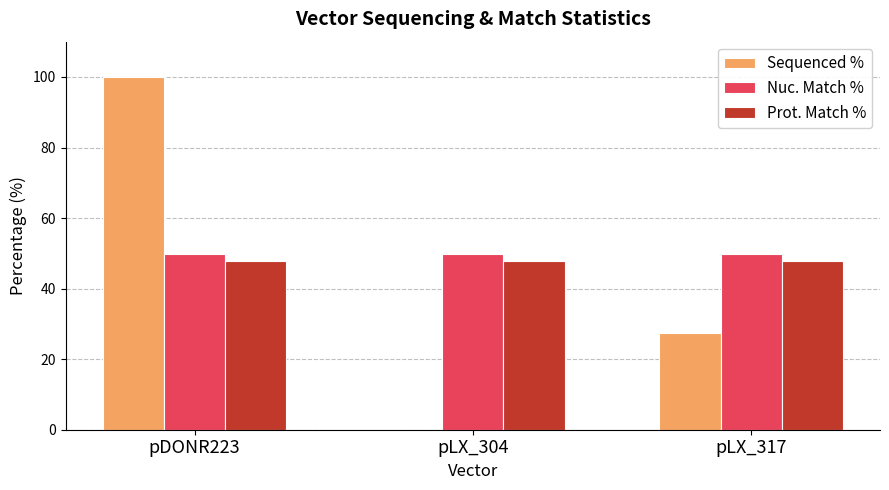

Reading right to left, list all the values displayed in this chart.

Sequenced %: 27.4	0.0	100.0
Nuc. Match %: 49.8	49.8	49.8
Prot. Match %: 47.8	47.8	47.8